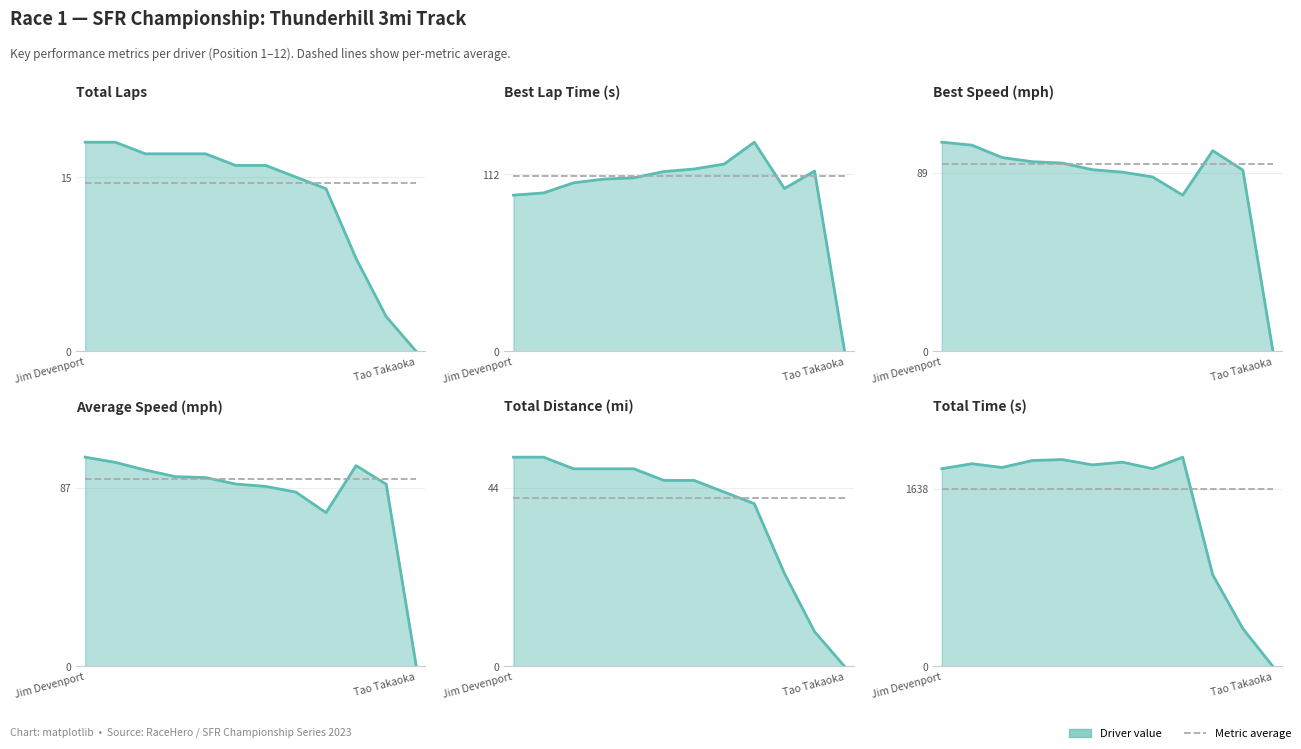

Reading right to left, list all the values displayed in this chart.

Total Laps: Tao Takaoka=0.0	Troy Tinsley=3.0	John MacIntyre=8.0	Jerry Kroll=14.0	David Jalen=15.0	Denny Renfrow=16.0	Gary Guethlein=16.0	Nicole Havrda=17.0	Chris Vian=17.0	Joe Briggs=17.0	Jeffrey Lederman=18.0	Jim Devenport=18.0
Total Time: Tao Takaoka=0.0	Troy Tinsley=348.4	John MacIntyre=843.0	Jerry Kroll=1926.5	David Jalen=1820.5	Denny Renfrow=1880.7	Gary Guethlein=1855.7	Nicole Havrda=1904.6	Chris Vian=1895.6	Joe Briggs=1831.6	Jeffrey Lederman=1866.3	Jim Devenport=1820.3
Best Lap time: Tao Takaoka=0.0	Troy Tinsley=114.1	John MacIntyre=103.0	Jerry Kroll=132.3	David Jalen=118.5	Denny Renfrow=115.4	Gary Guethlein=113.8	Nicole Havrda=109.8	Chris Vian=109.0	Joe Briggs=106.7	Jeffrey Lederman=100.3	Jim Devenport=98.8
Best Speed: Tao Takaoka=0.0	Troy Tinsley=90.5	John MacIntyre=100.1	Jerry Kroll=78.0	David Jalen=87.1	Denny Renfrow=89.4	Gary Guethlein=90.7	Nicole Havrda=94.0	Chris Vian=94.7	Joe Briggs=96.7	Jeffrey Lederman=102.9	Jim Devenport=104.4
Average Speed: Tao Takaoka=0.0	Troy Tinsley=88.8	John MacIntyre=97.9	Jerry Kroll=75.0	David Jalen=85.0	Denny Renfrow=87.8	Gary Guethlein=89.0	Nicole Havrda=92.1	Chris Vian=92.5	Joe Briggs=95.8	Jeffrey Lederman=99.5	Jim Devenport=102.0
Total Distance: Tao Takaoka=0.0	Troy Tinsley=8.6	John MacIntyre=22.9	Jerry Kroll=40.1	David Jalen=43.0	Denny Renfrow=45.9	Gary Guethlein=45.9	Nicole Havrda=48.7	Chris Vian=48.7	Joe Briggs=48.7	Jeffrey Lederman=51.6	Jim Devenport=51.6